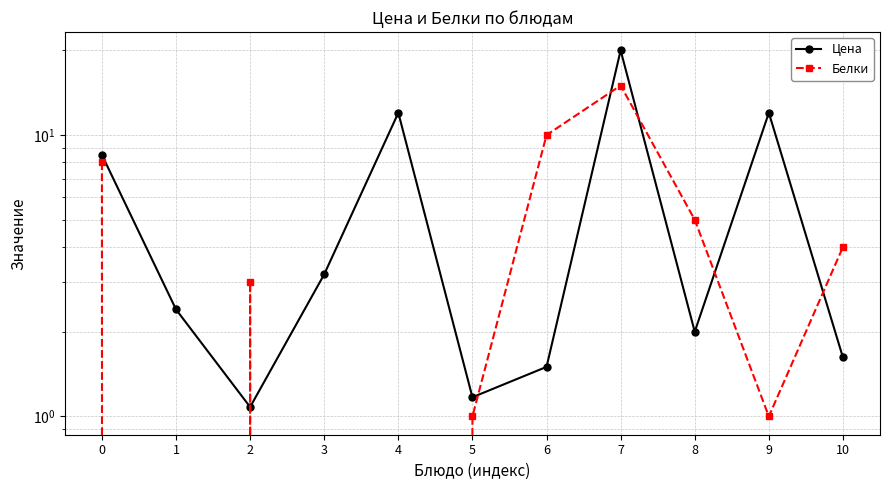

What is the value of the Цена point at the 6th from the left?

1.2